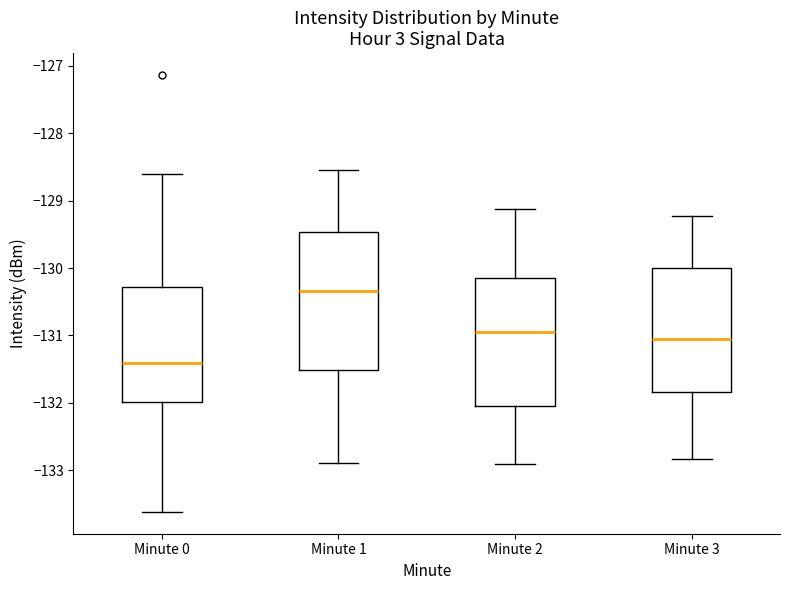

Where does the median line of the box for Minute 2 sit on the y-axis? The values are not printed on the chart, so give them approximately, as read against the axis.

-131.0